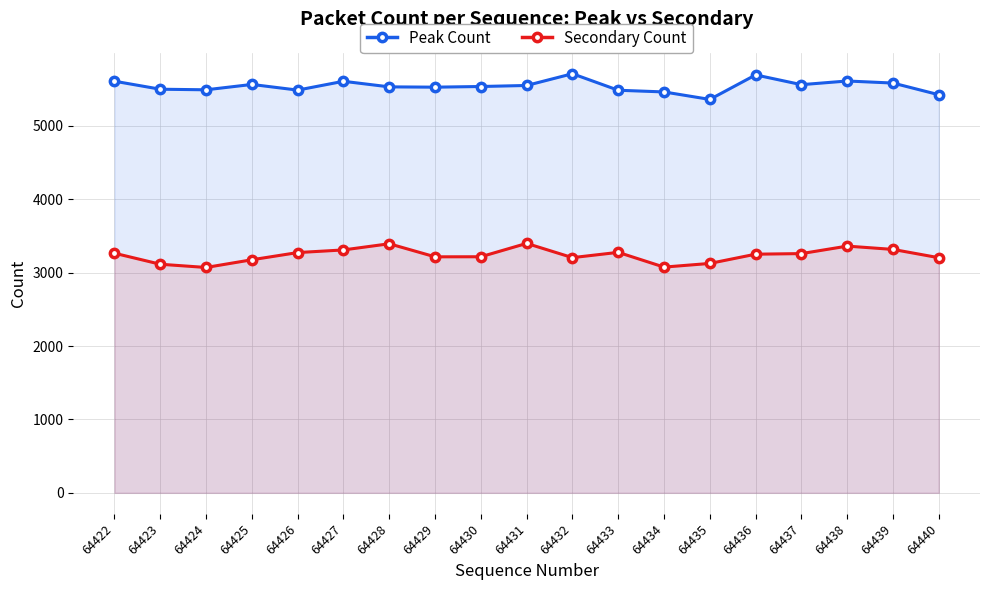

Between 64428 and 64437, which series saw the biggest shift?

Secondary Count